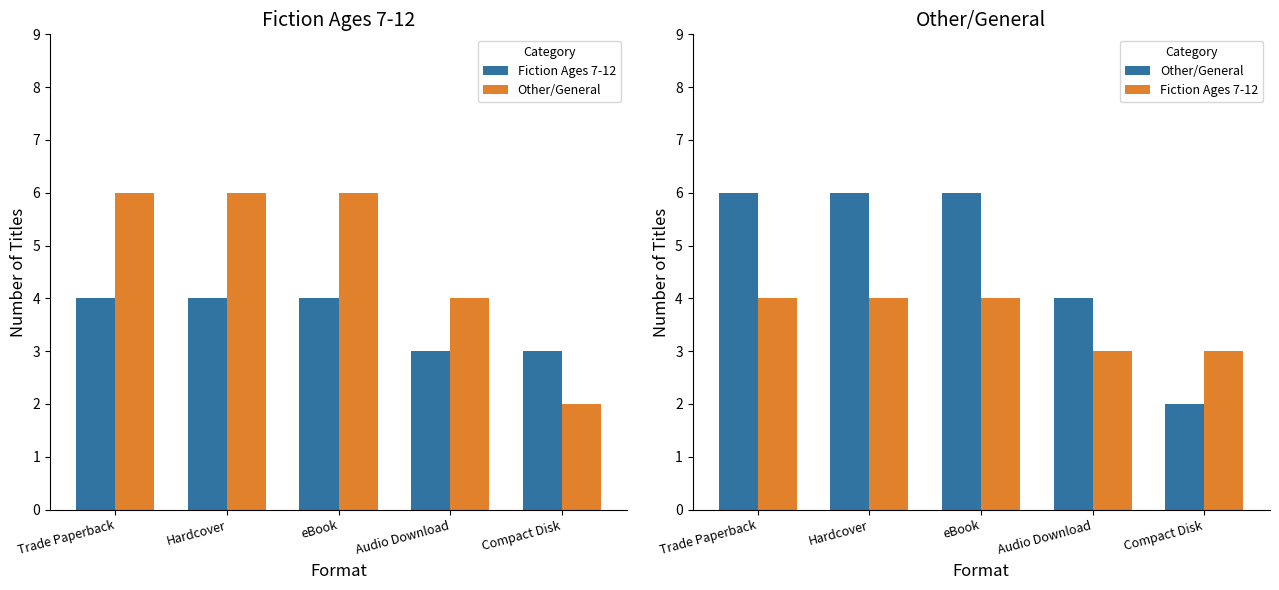

What is the value of the standing bar at the 2nd from the left?

6